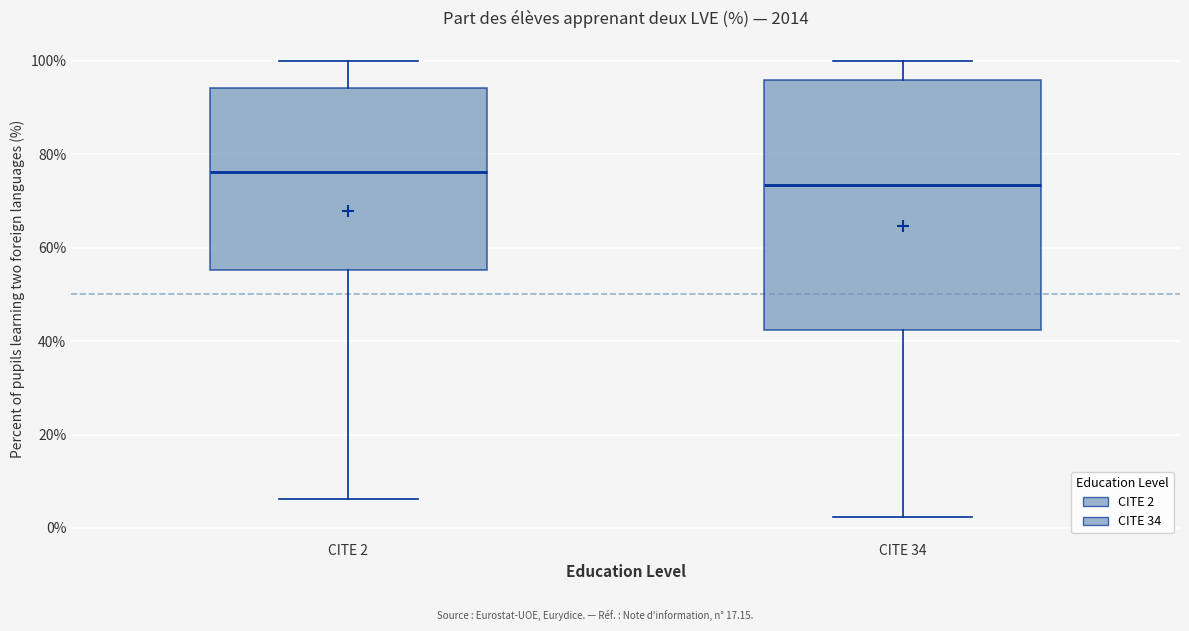

Reading left to right, read every box against the y-axis: the position of its median line, the range the box covers, and the ends of its whiskers. The values are not printed on the chart, so give them approximately, as read against the axis.

CITE 2: median 76, box 56 to 94, whiskers 6 to 100
CITE 34: median 74, box 42 to 96, whiskers 2 to 100